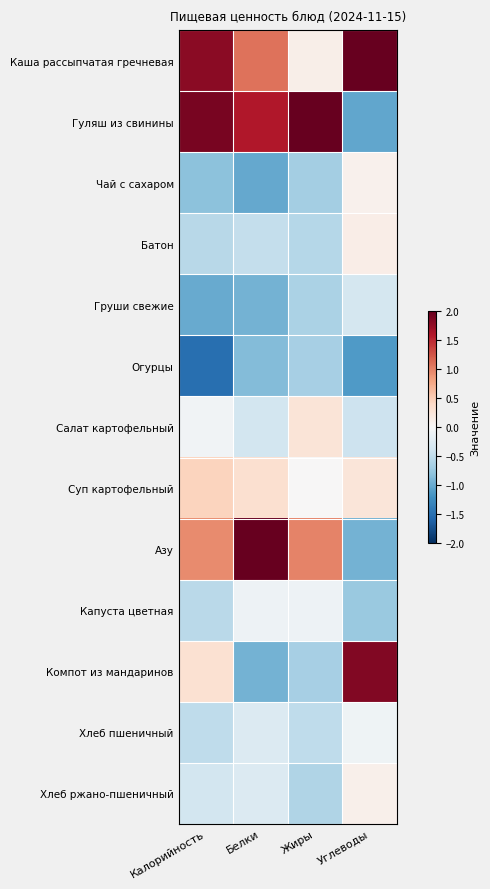

At how many categories does at least one series exceed 1?

4